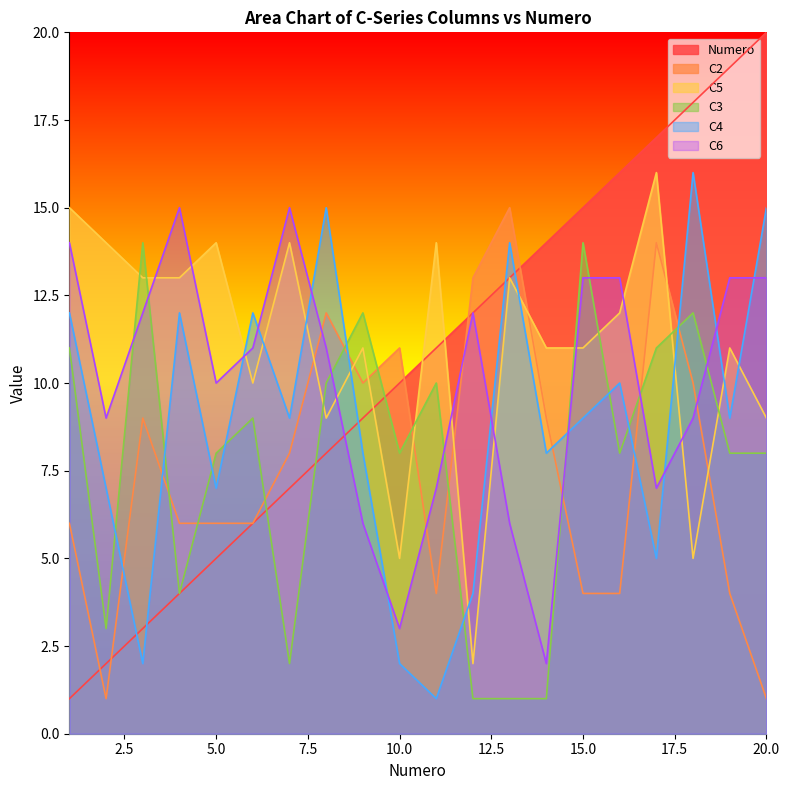

At which category is the sum across all series the highest?

17